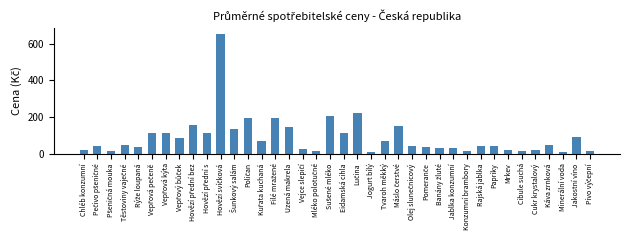

What is the label of the 34th bar from the left?

Cukr krystalový